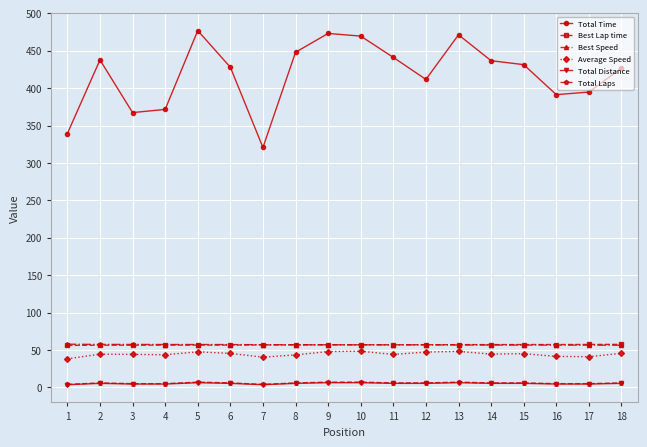

True or false: Total Time and Total Laps intersect in this chart.

False